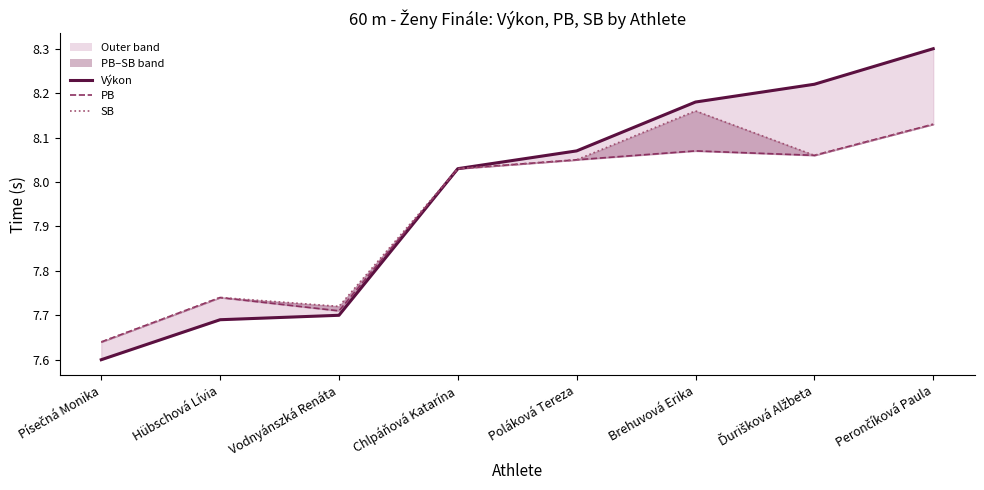

What is the smallest value displayed?

7.6